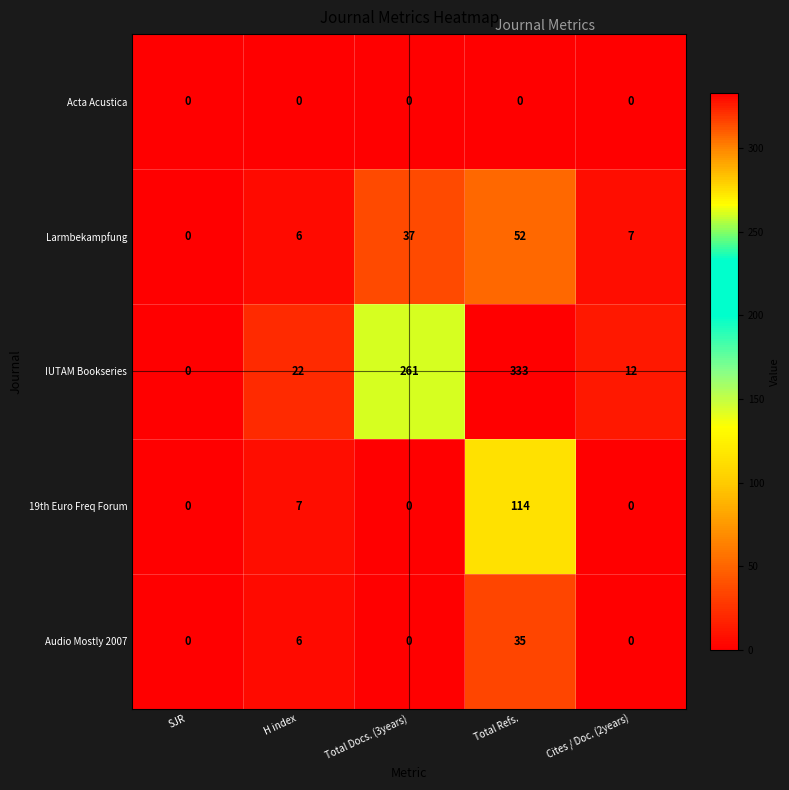

How many data points in Audio Mostly 2007 are above 0?

2